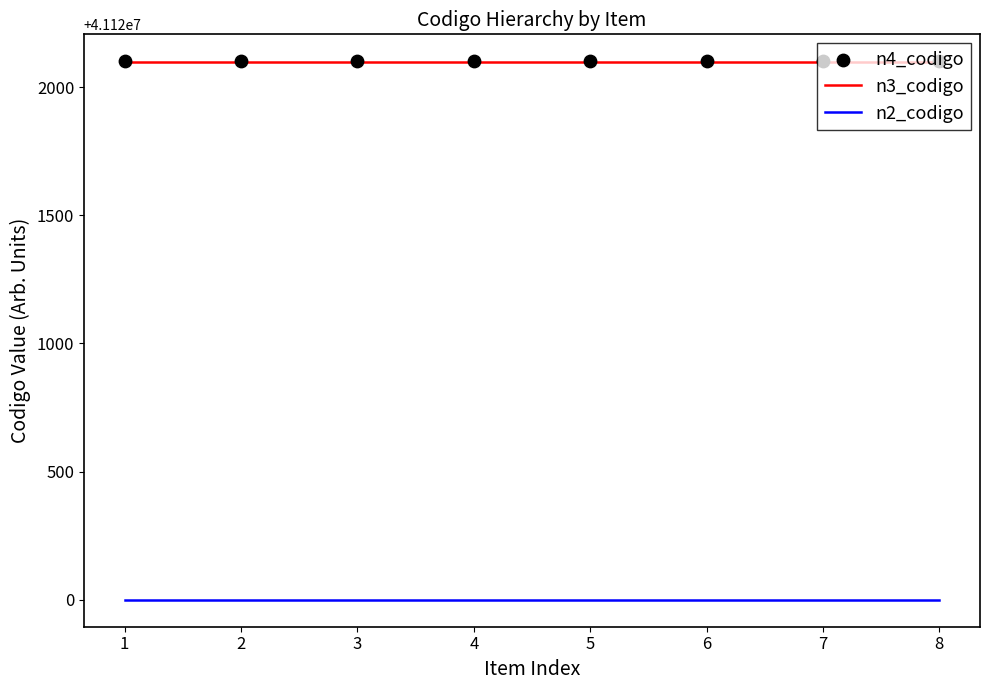

Is the value of n3_codigo at 1 greater than the value of n2_codigo at 4?

Yes